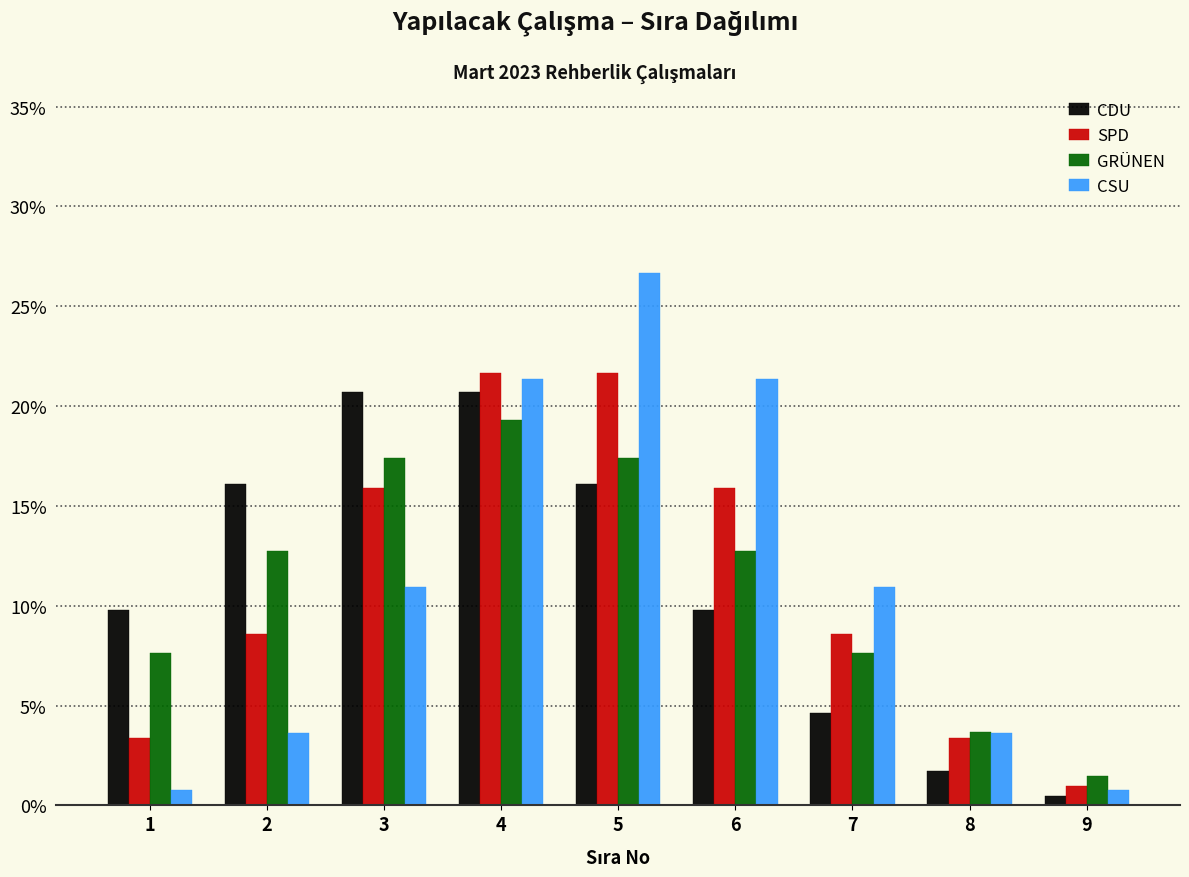

Rank the series at 1 from highest to lowest value.

CDU, GRÜNEN, SPD, CSU